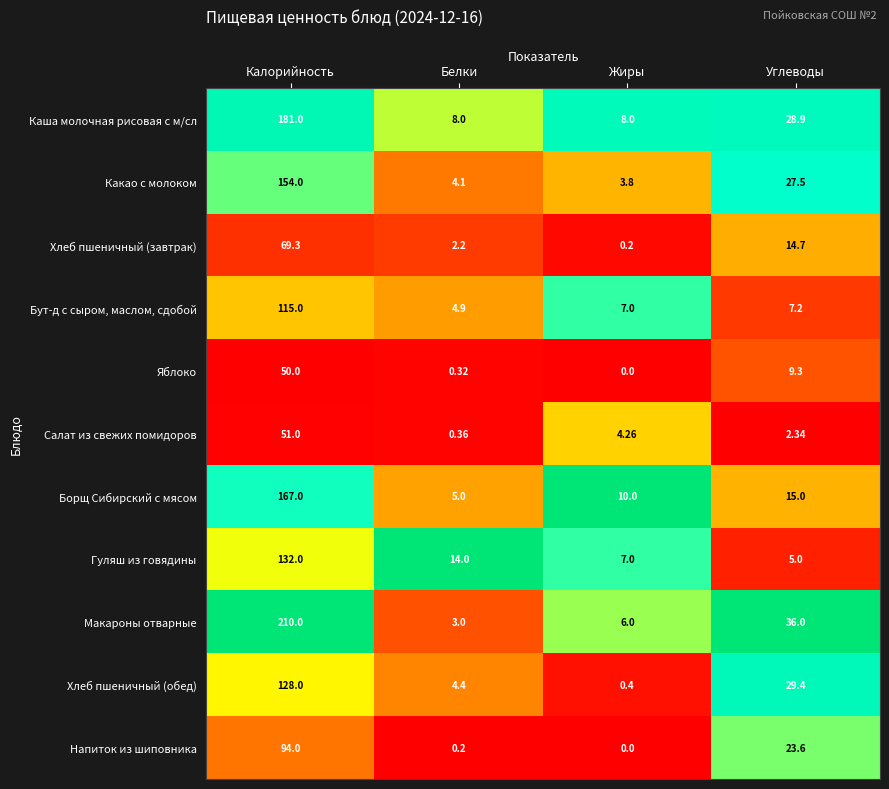

Rank the series by their maximum value, from lowest to highest.

Яблоко, Салат из свежих помидоров, Хлеб пшеничный (завтрак), Напиток из шиповника, Бут-д с сыром, маслом, сдобой, Хлеб пшеничный (обед), Гуляш из говядины, Какао с молоком, Борщ Сибирский с мясом, Каша молочная рисовая с м/сл, Макароны отварные